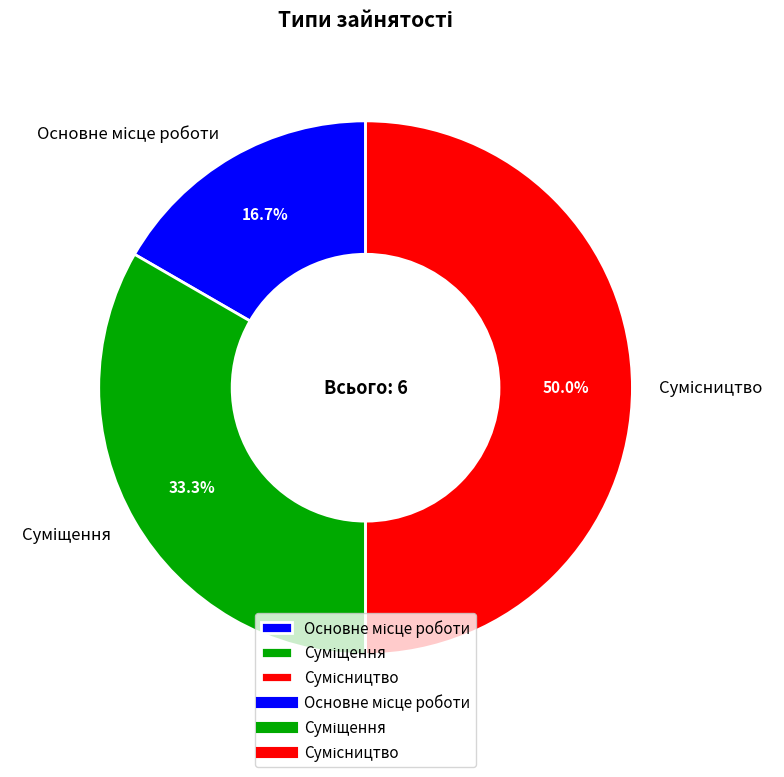

Rank the categories by value from highest to lowest.

Сумісництво, Суміщення, Основне місце роботи